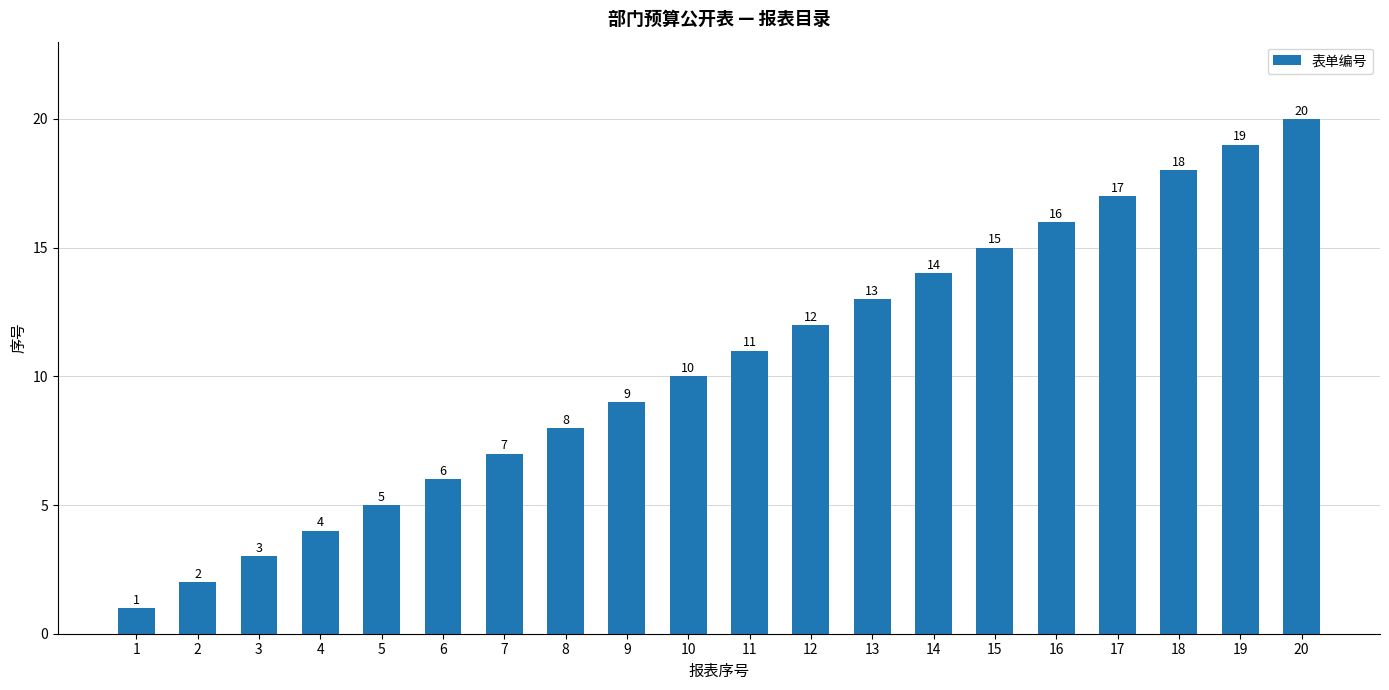

Rank the categories by value from highest to lowest.

20, 19, 18, 17, 16, 15, 14, 13, 12, 11, 10, 9, 8, 7, 6, 5, 4, 3, 2, 1